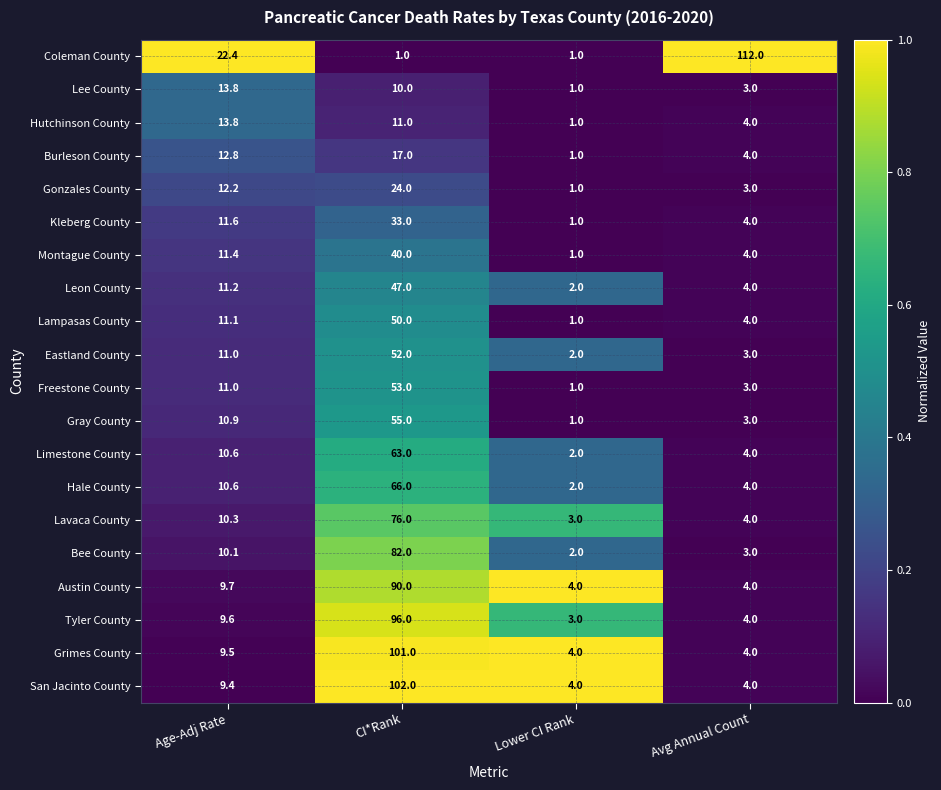

The value of Grimes County at Lower CI Rank is 5.8. True or false?

False